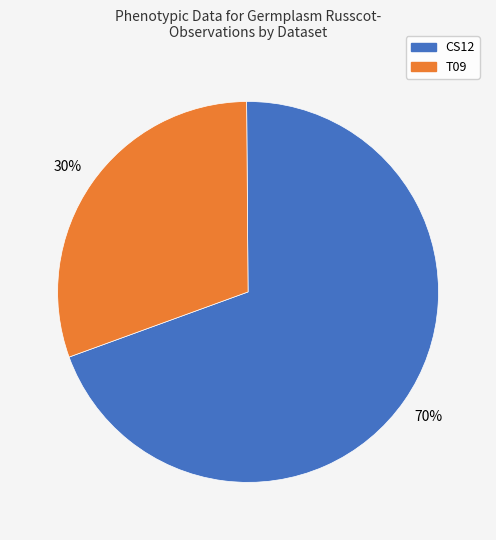

To the nearest percent, what percentage of the pie is CS12?

70%